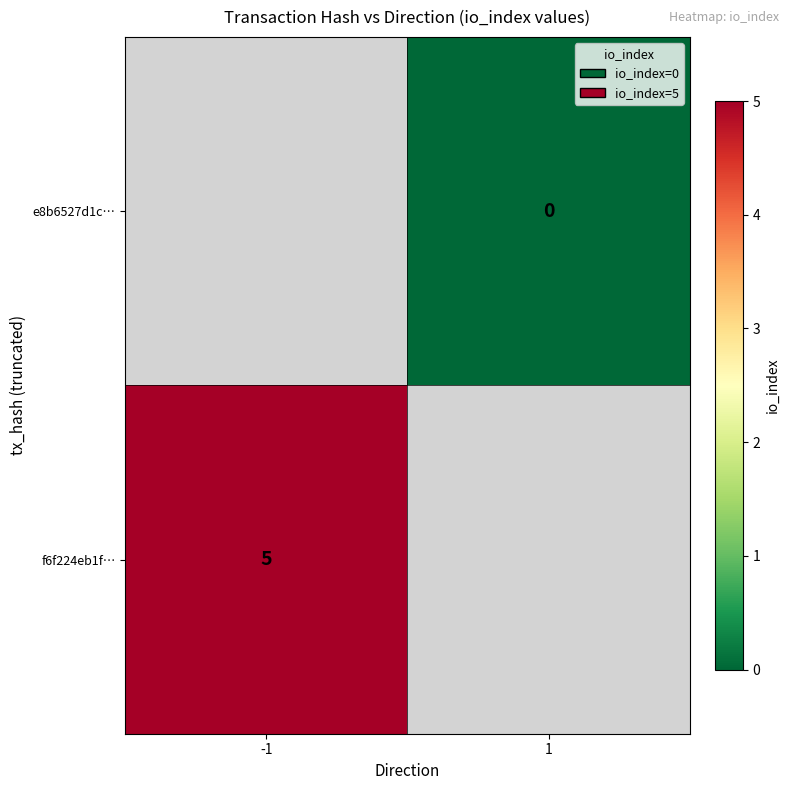

Is the value of f6f224eb1f… at -1 greater than the value of e8b6527d1c… at 1?

Yes